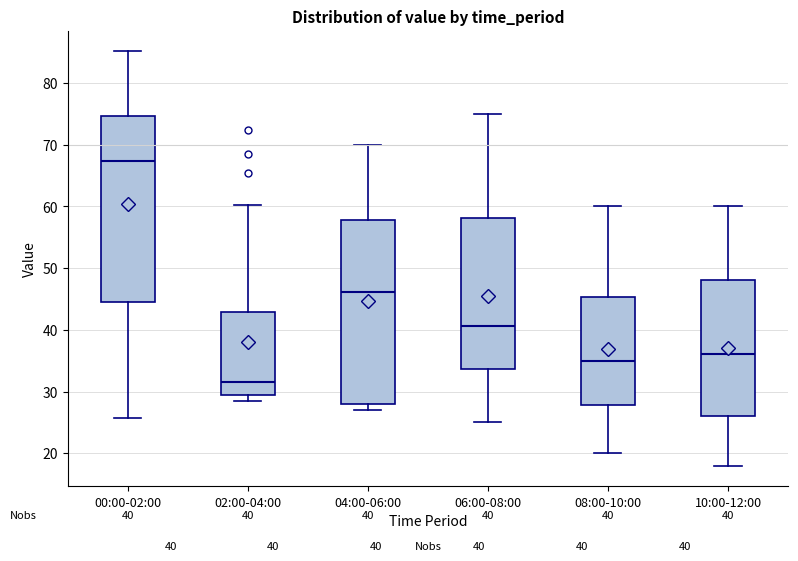

Which box has the lowest median line?

02:00-04:00